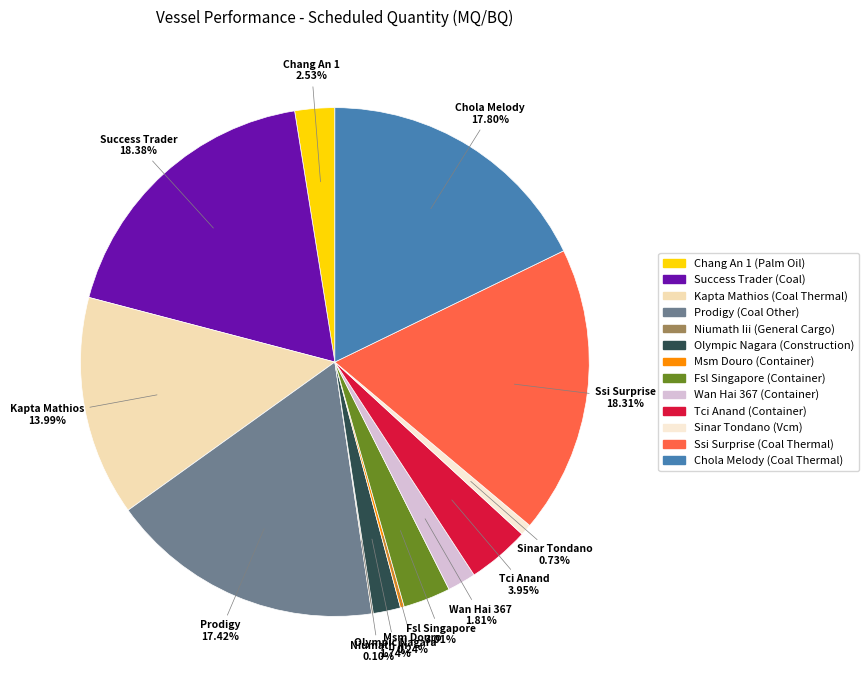

Is it true that Niumath Iii (General Cargo) is 0% of the pie?

True